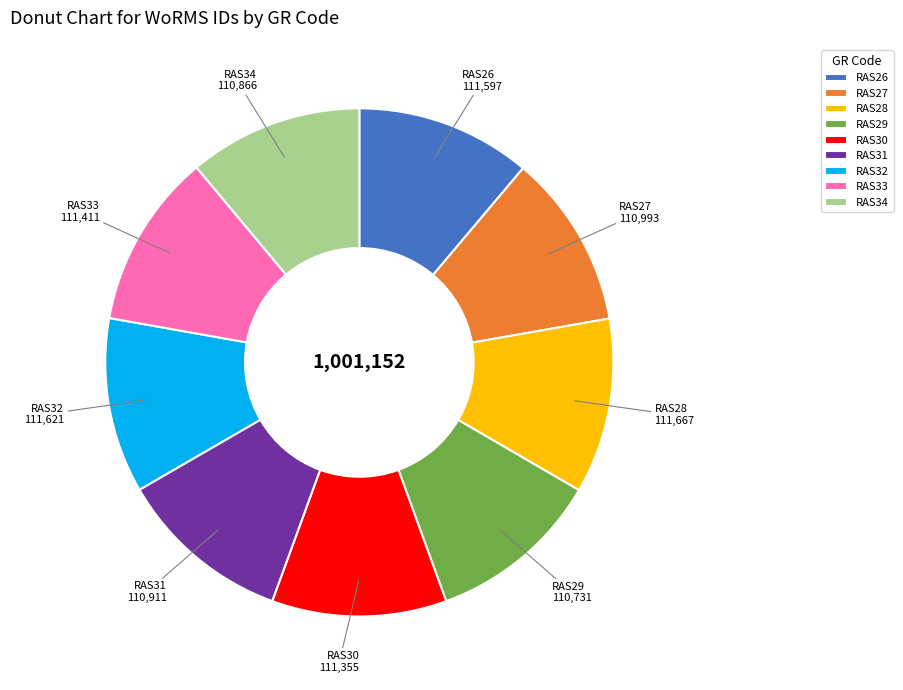

Count the number of slices in the pie.

9